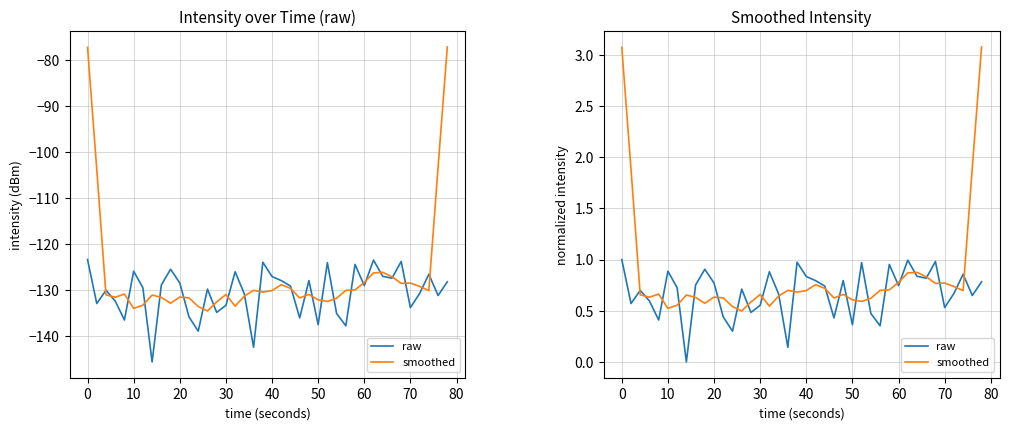

Rank the series by their average value, from highest to lowest.

smoothed, raw